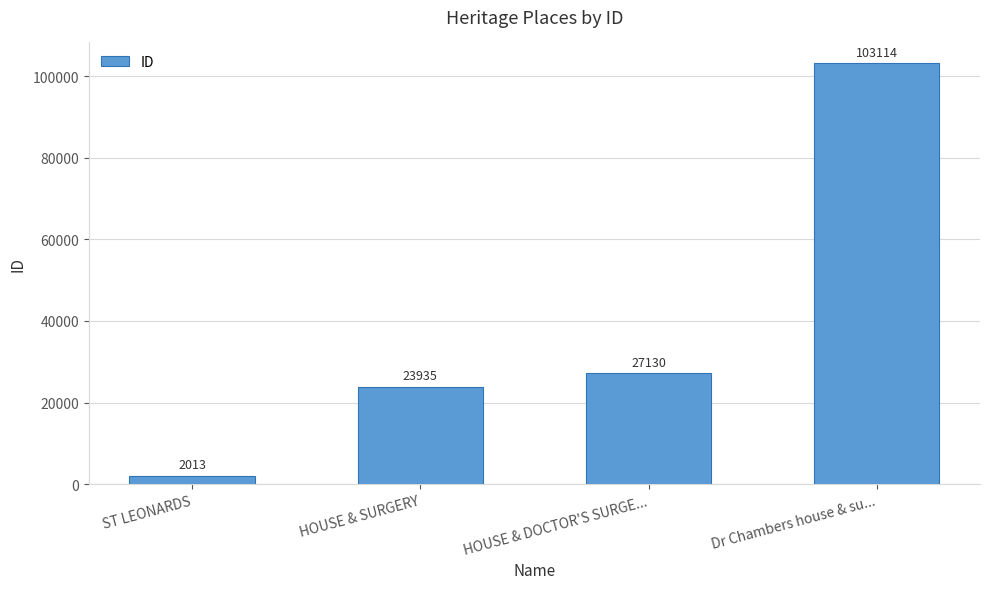

List the labels in order of value, largest first.

Dr Chambers house & su..., HOUSE & DOCTOR'S SURGE..., HOUSE & SURGERY, ST LEONARDS